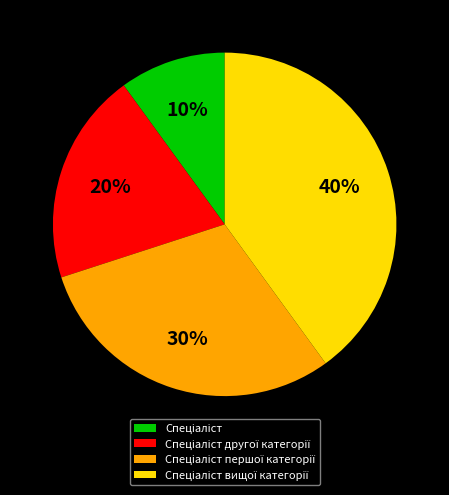

Count the number of slices in the pie.

4